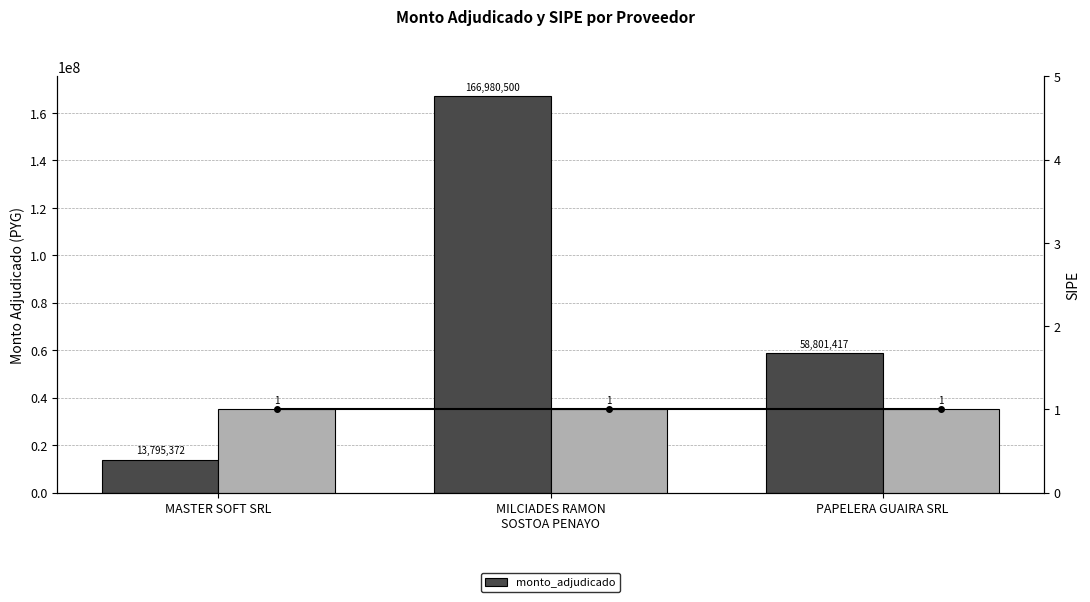

What is the label of the 2nd bar from the left?

MILCIADES RAMON
SOSTOA PENAYO